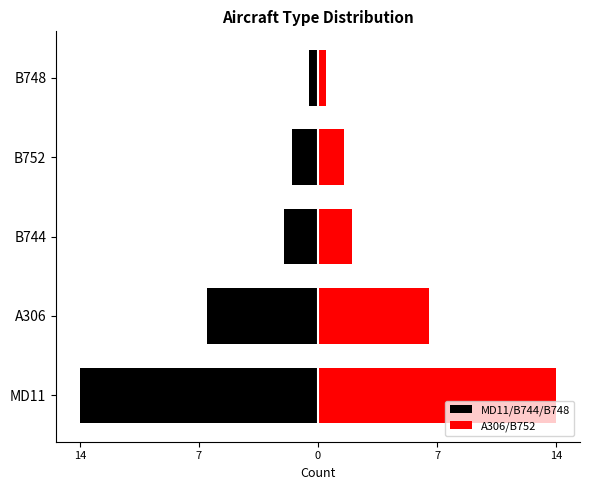

List the series in order of their overall mean, highest first.

A306/B752, MD11/B744/B748